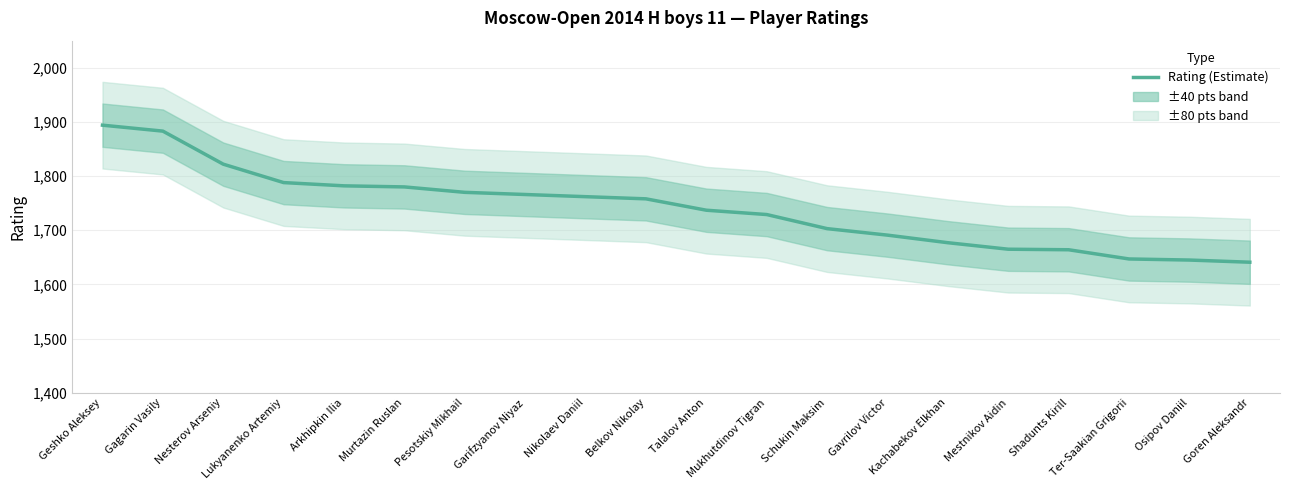

What is the difference between the maximum and second lowest values?

249